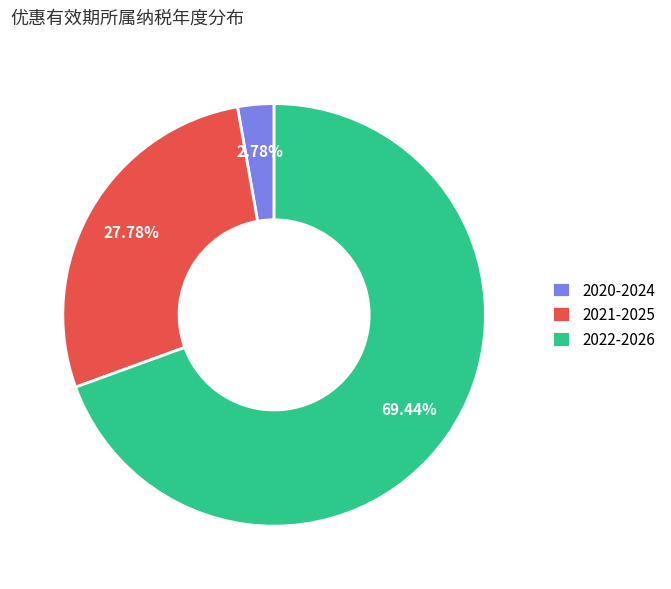

Which has a higher value, 2022-2026 or 2020-2024?

2022-2026